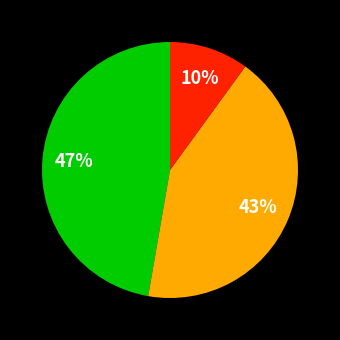

Is there a majority slice in this chart?

No